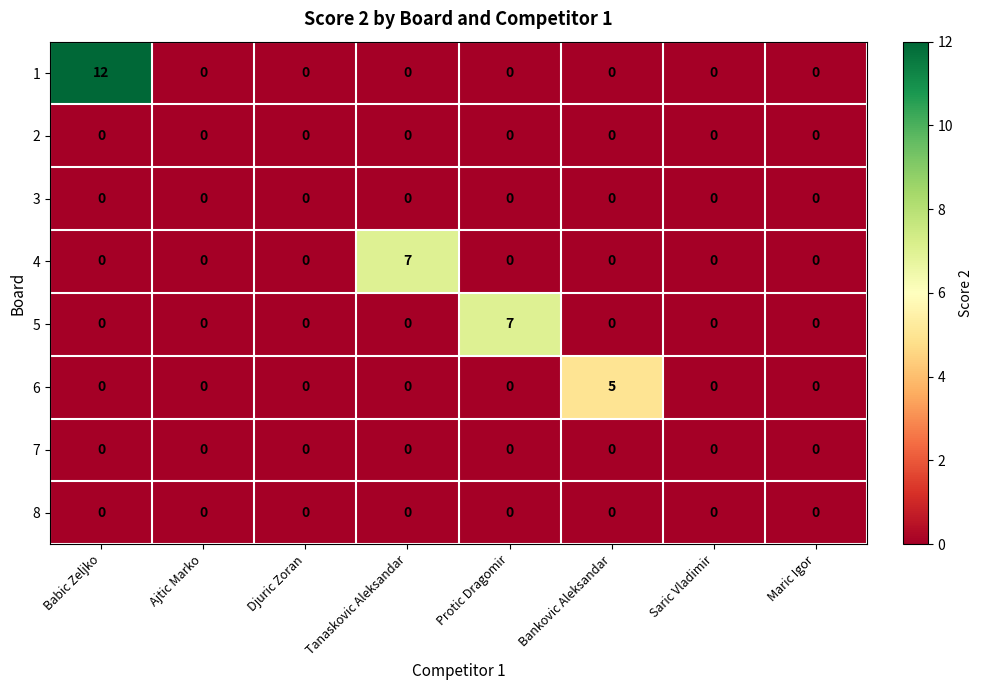

Which category has the highest value across all series?

Babic Zeljko